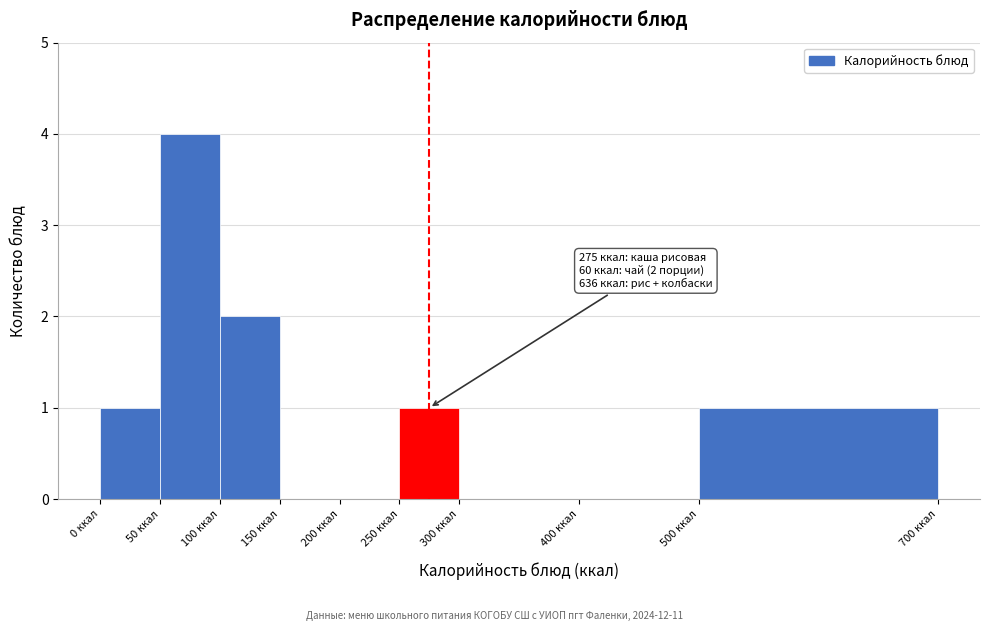

Which range on the x-axis has the tallest bar?

50 to 100